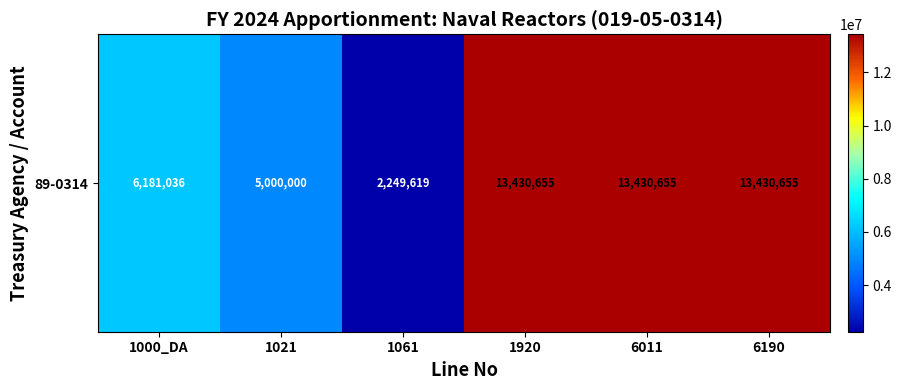

What is the difference between the maximum and minimum values?

11181036